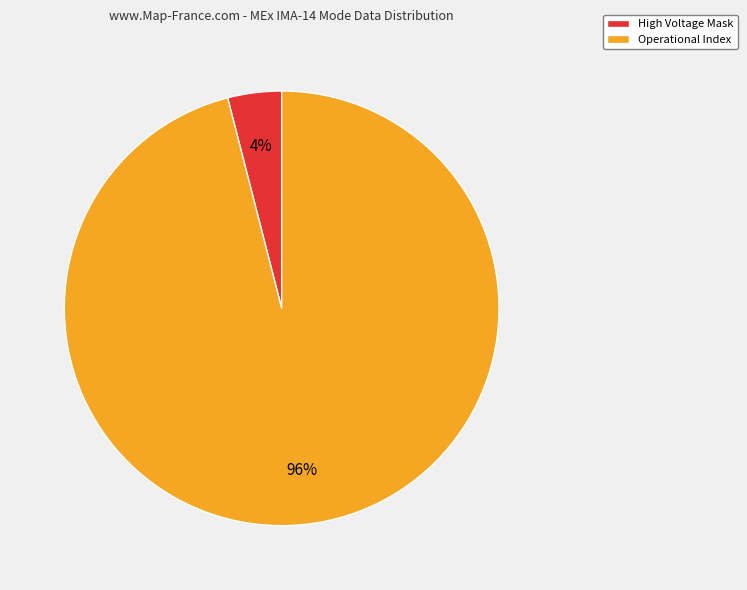

How many slices are in this pie chart?

2